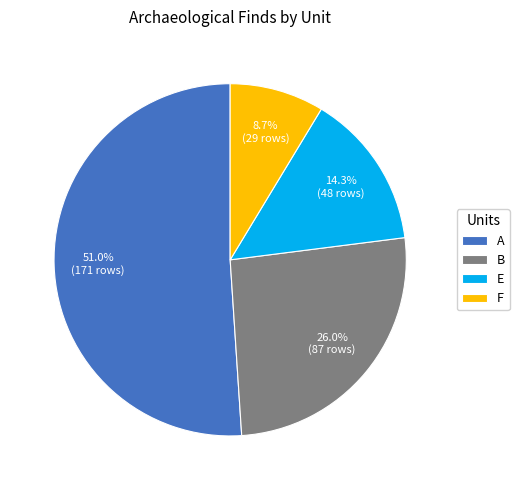

What portion of the pie excludes E?

85.7%